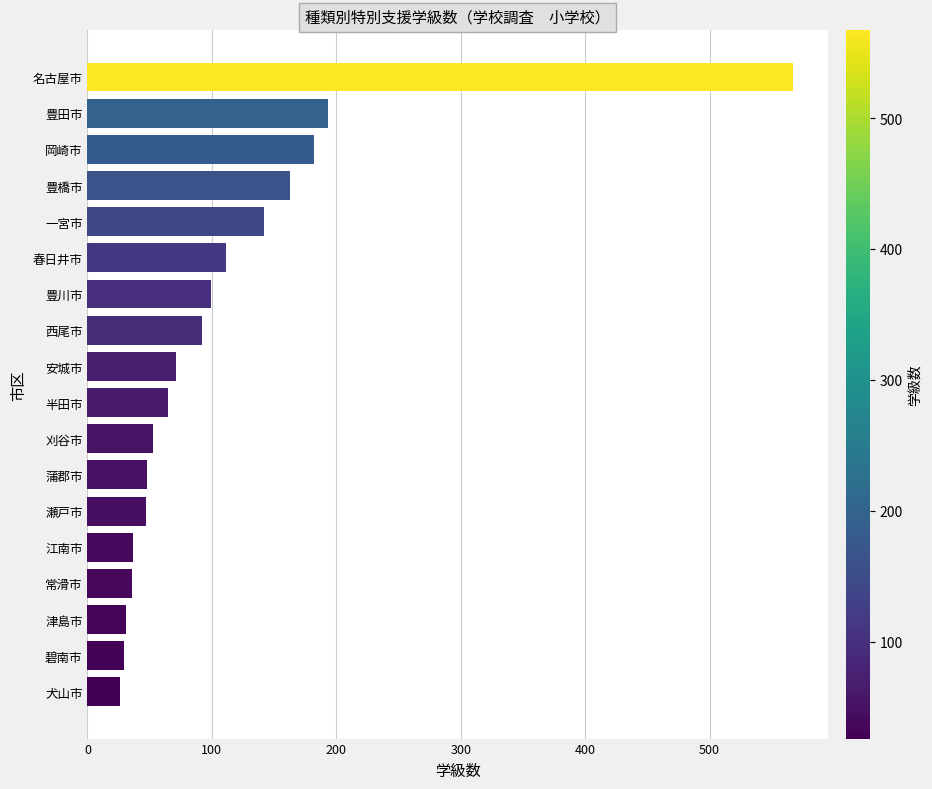

What is the maximum value shown in the chart?

567